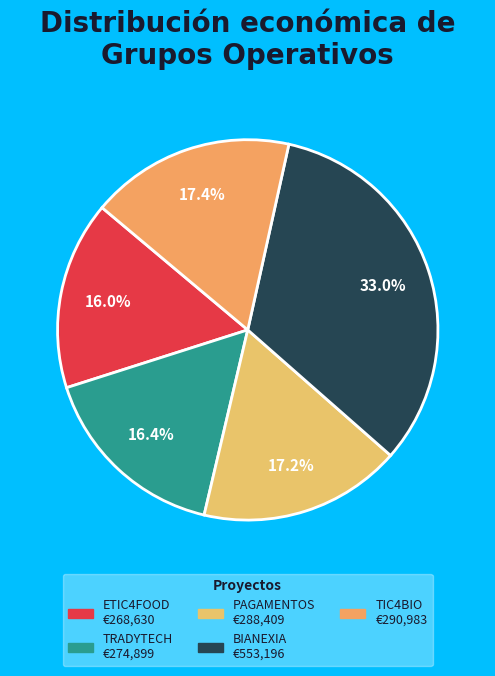

To the nearest percent, what is the difference between the ETIC4FOOD and TIC4BIO slice percentages?

1%